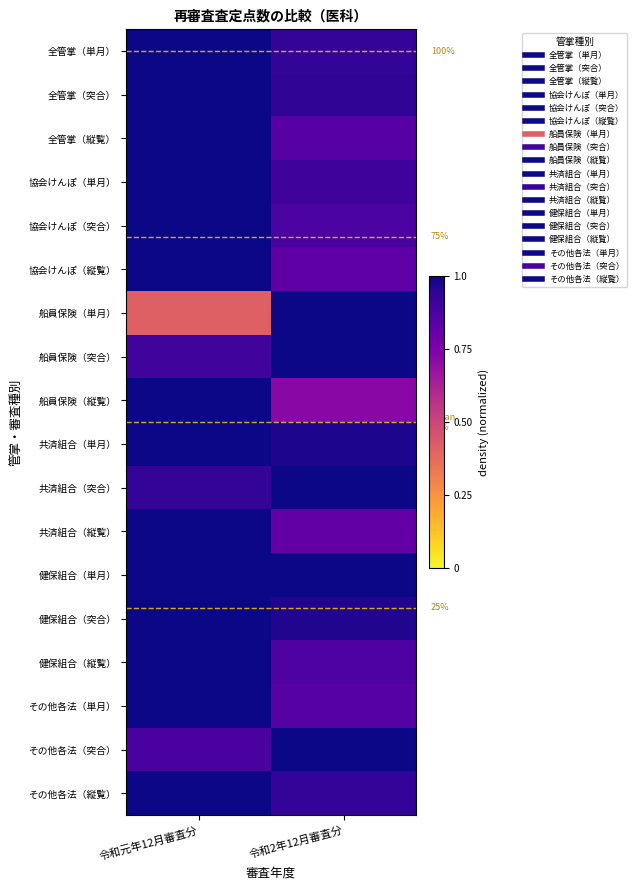

What is the sum of all その他各法（縦覧） values?

1.9